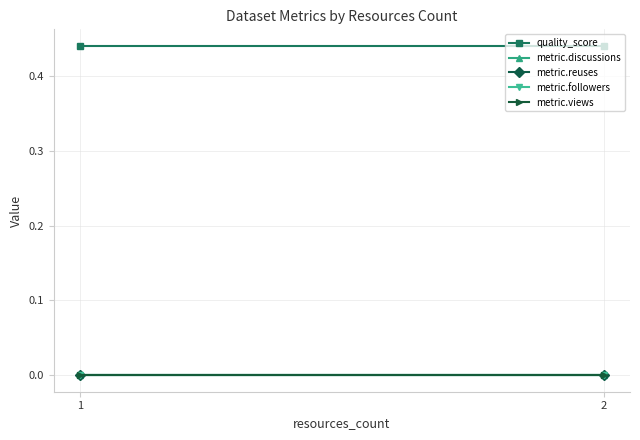

What is the total value across all series at 1?

0.4